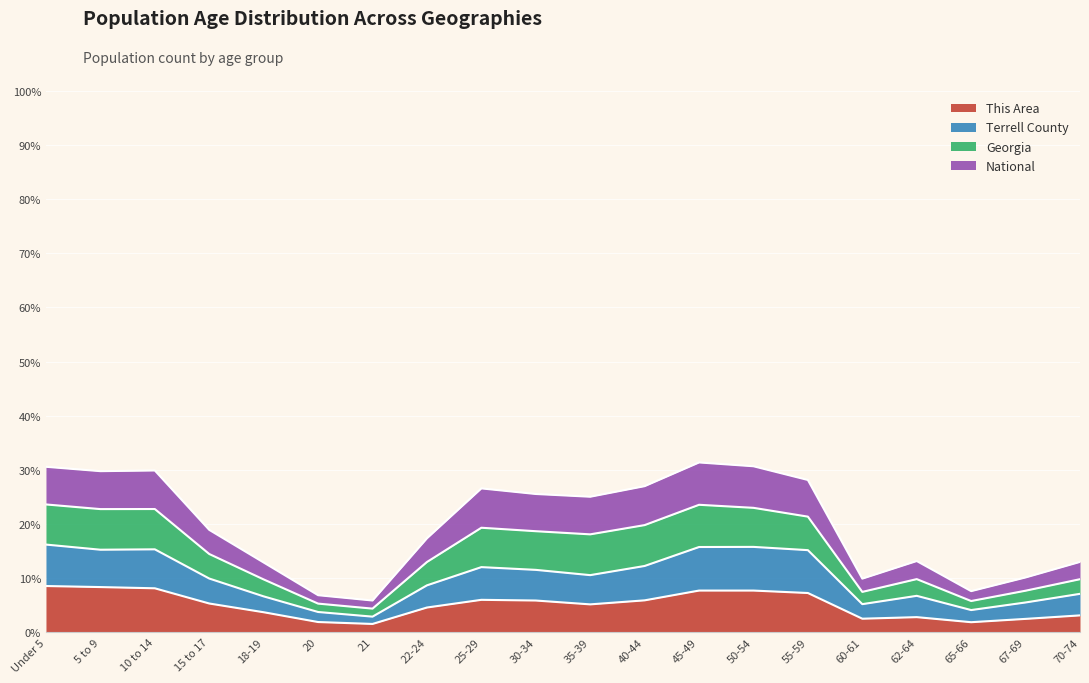

What is the total value across all series at 67-69?

10.1